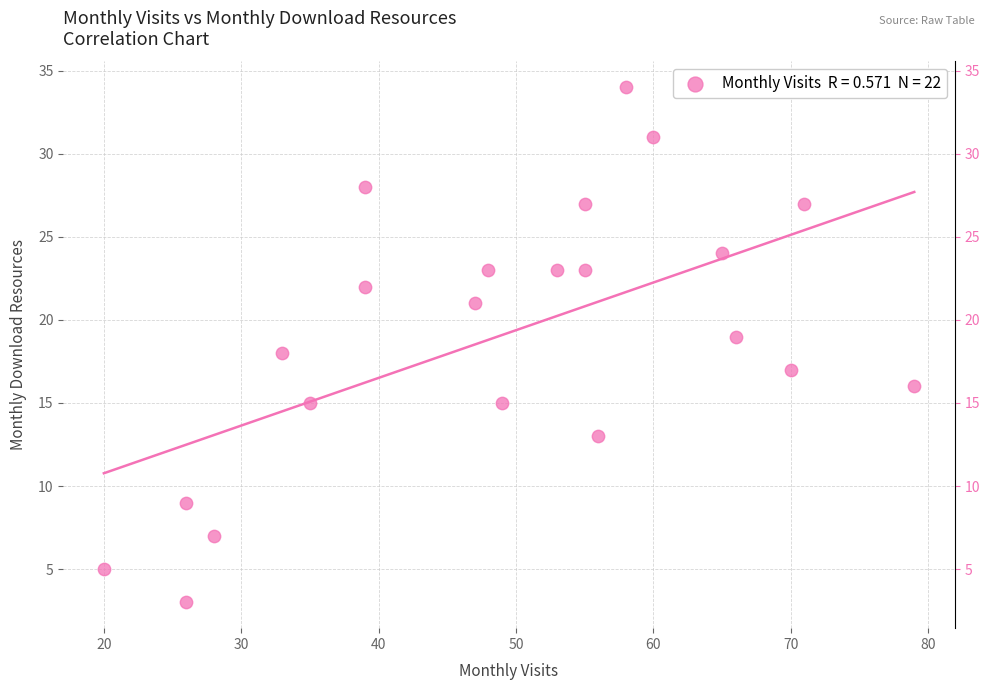

What is the range of Y values (max minus min)?

31